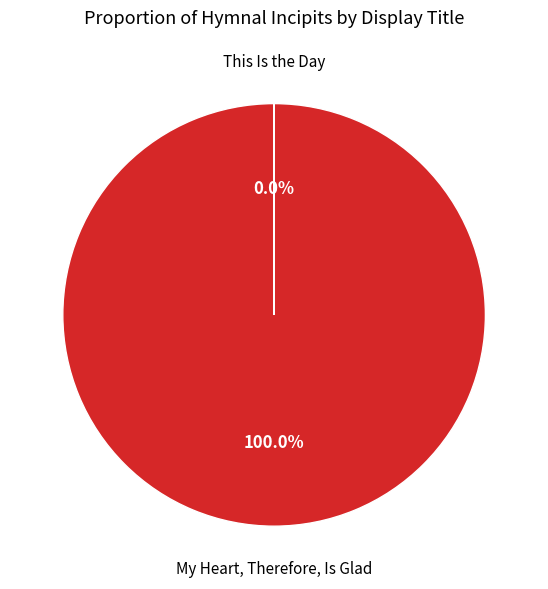

Which category has the biggest portion of the pie?

My Heart, Therefore, Is Glad